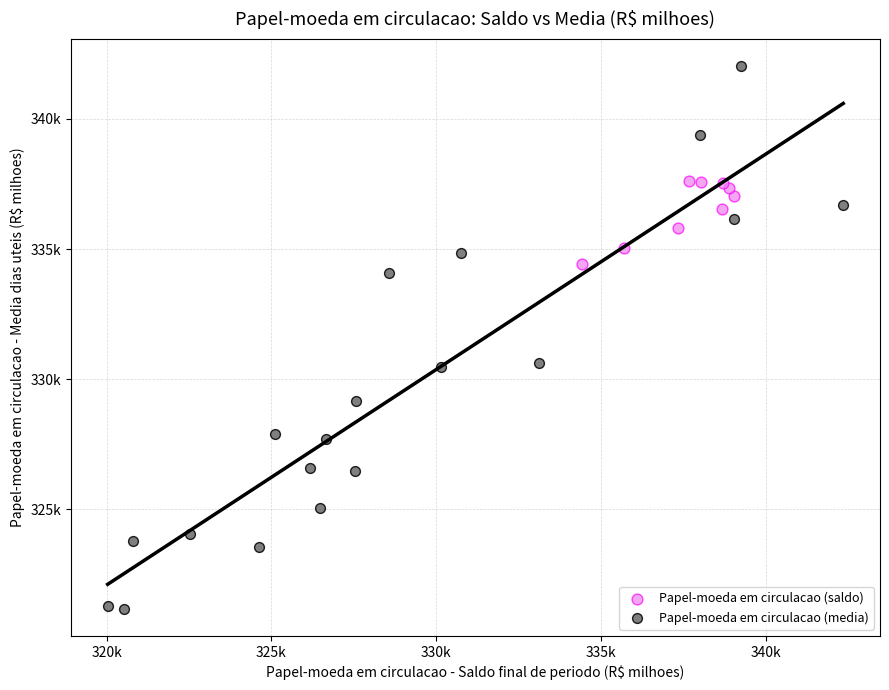

What are all the series names shown in the legend?

Papel-moeda em circulacao (saldo), Papel-moeda em circulacao (media)